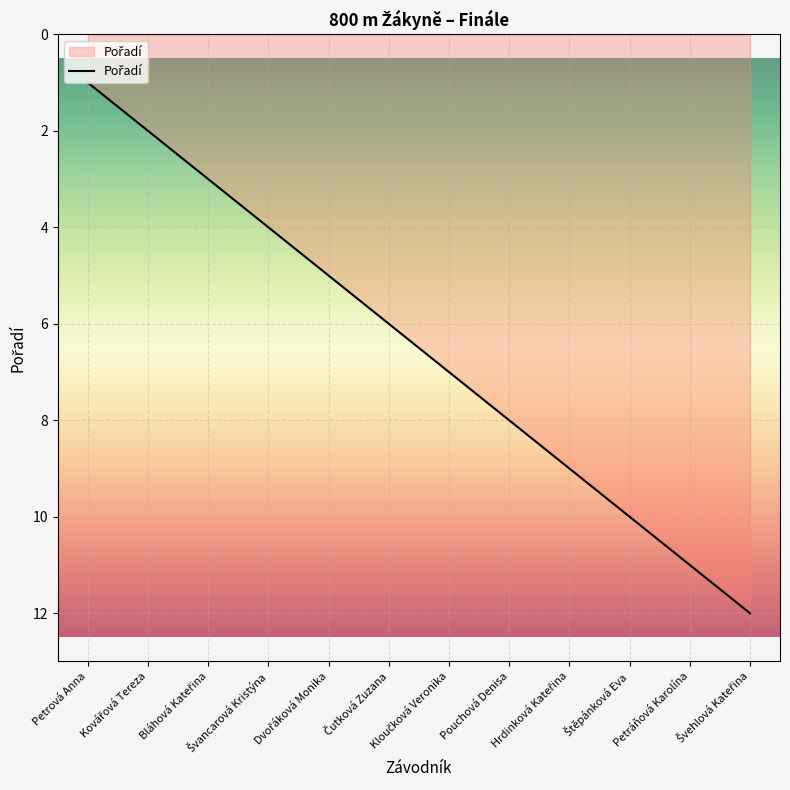

What is the difference between the maximum and minimum values?

11